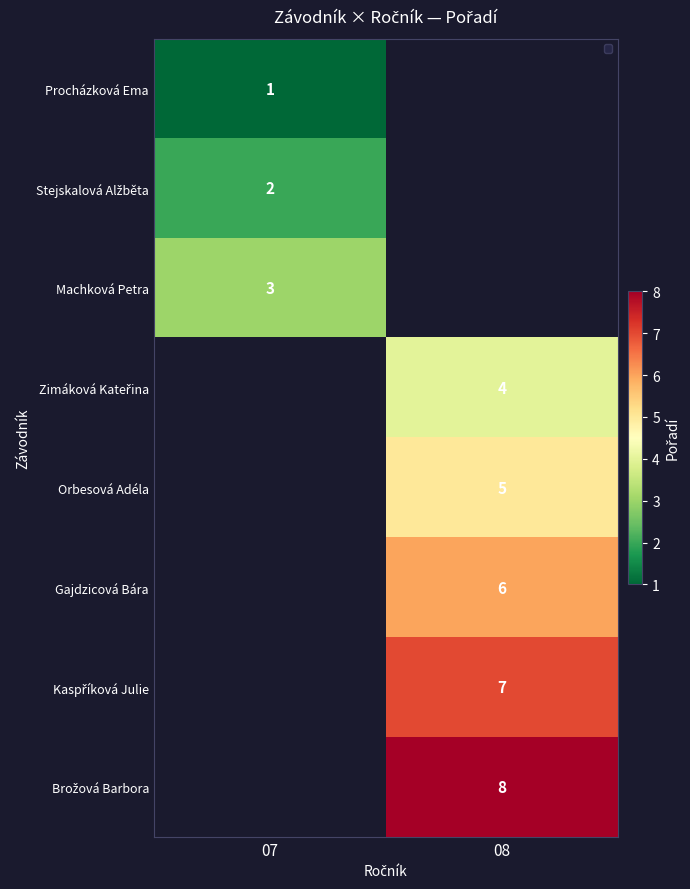

Is it true that Machková Petra equals 3 at 07?

True